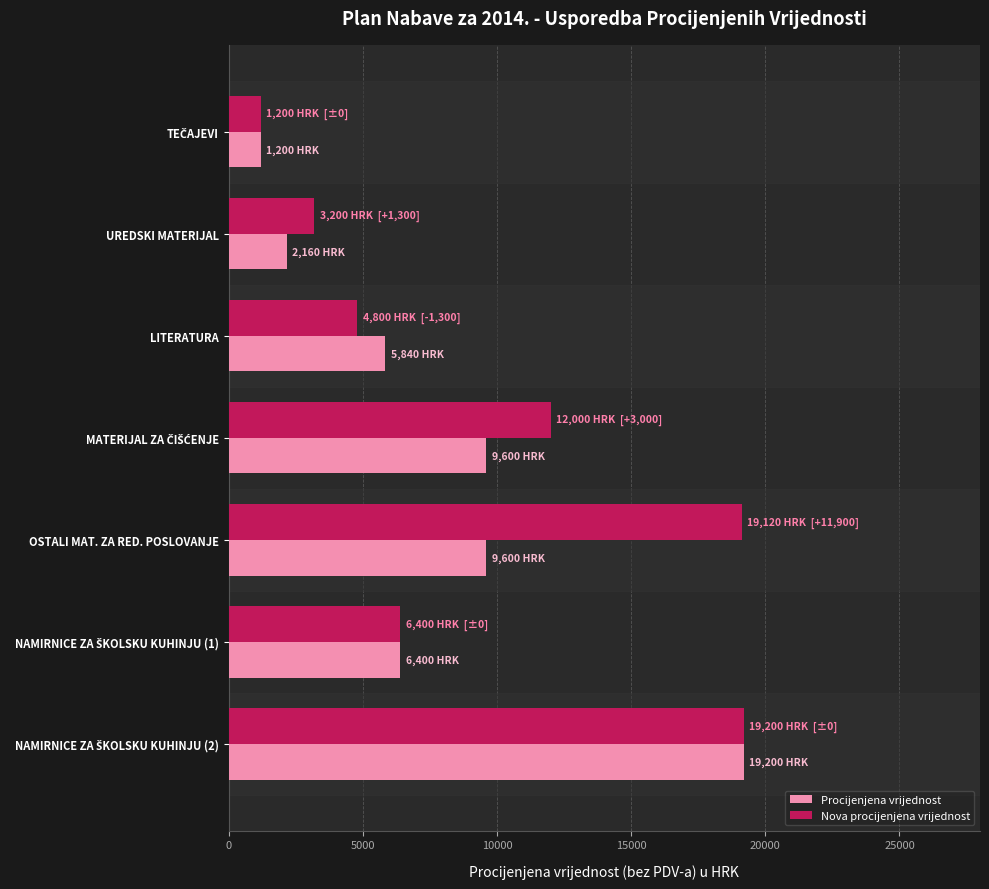

Which series has the largest total across all categories?

Nova procijenjena vrijednost